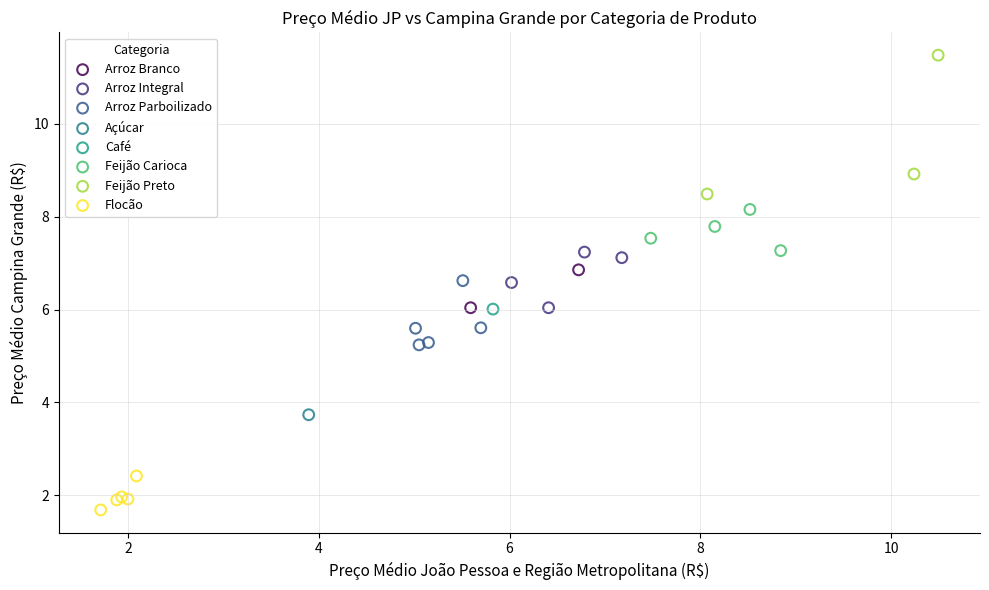

What are all the series names shown in the legend?

Arroz Branco, Arroz Integral, Arroz Parboilizado, Açúcar, Café, Feijão Carioca, Feijão Preto, Flocão